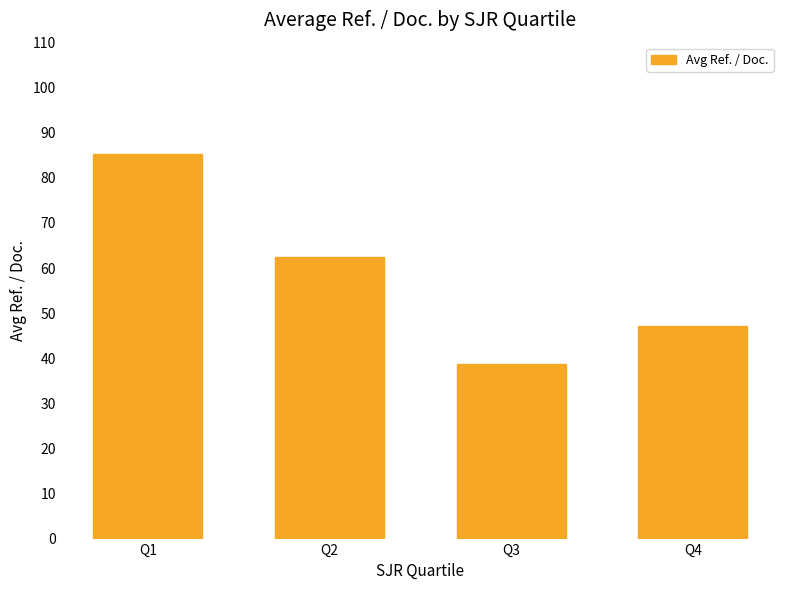

What is the average value?

58.4